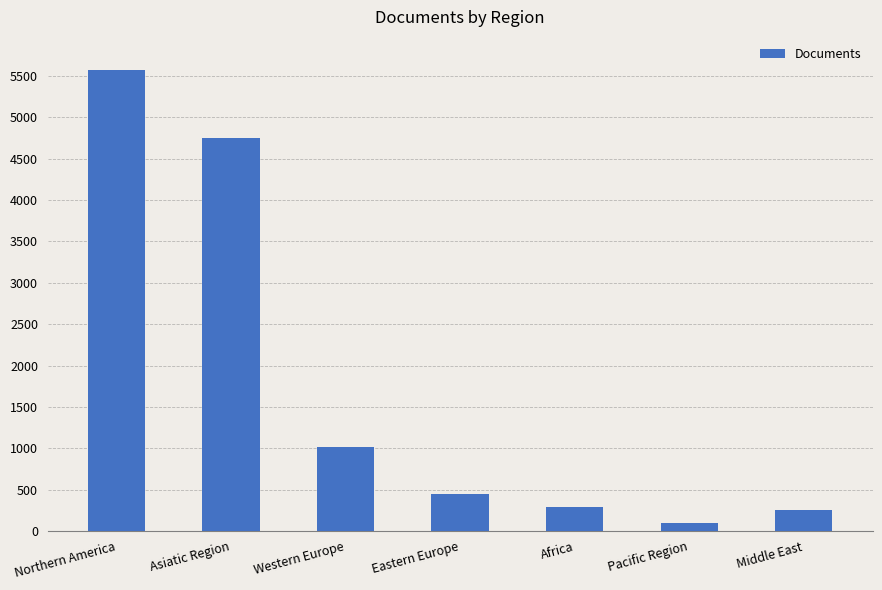

Reading right to left, list all the values displayed in this chart.

Middle East=249	Pacific Region=101	Africa=294	Eastern Europe=451	Western Europe=1019	Asiatic Region=4753	Northern America=5573